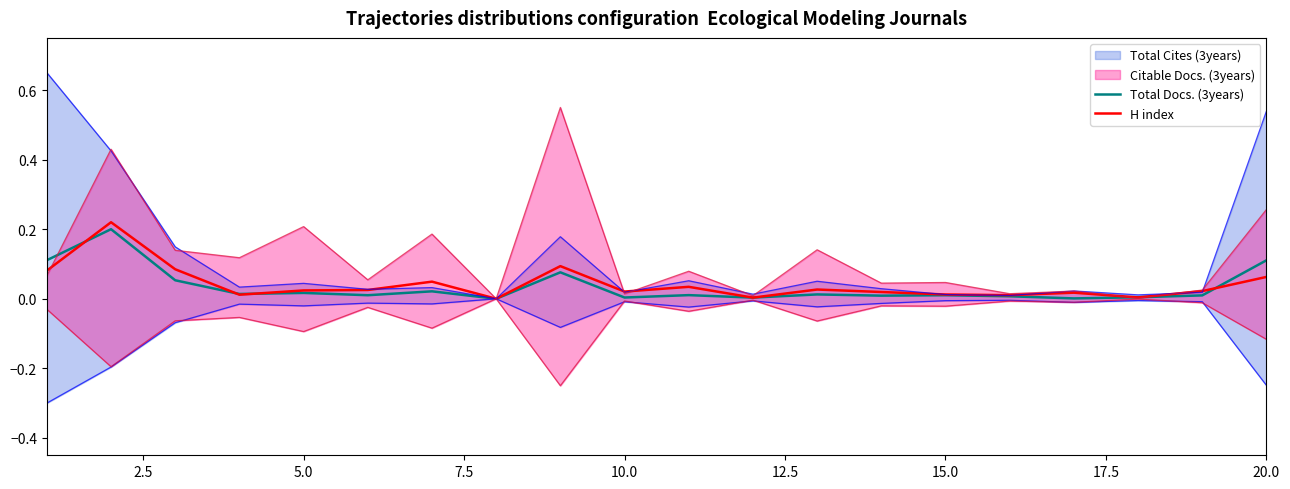

The value of Total Docs. (3years) at 20.0 is 0.1. True or false?

True